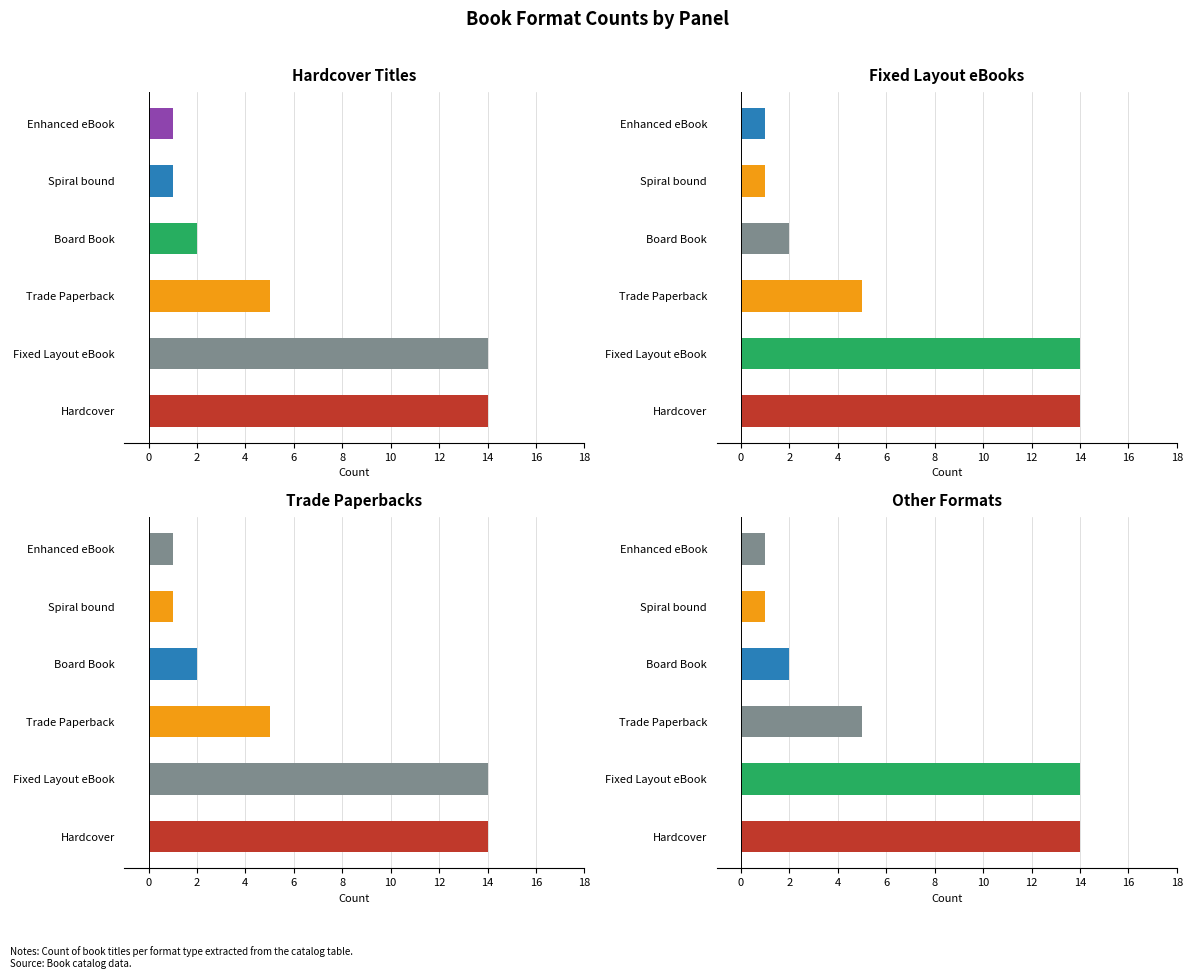

What is the change in value from Hardcover to Spiral bound?

-13